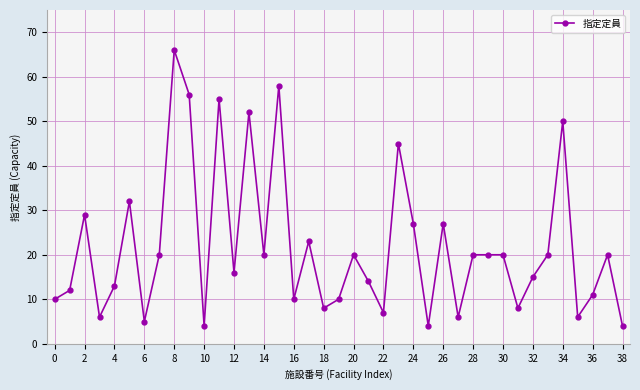

What is the value of the 9th point from the left?

66